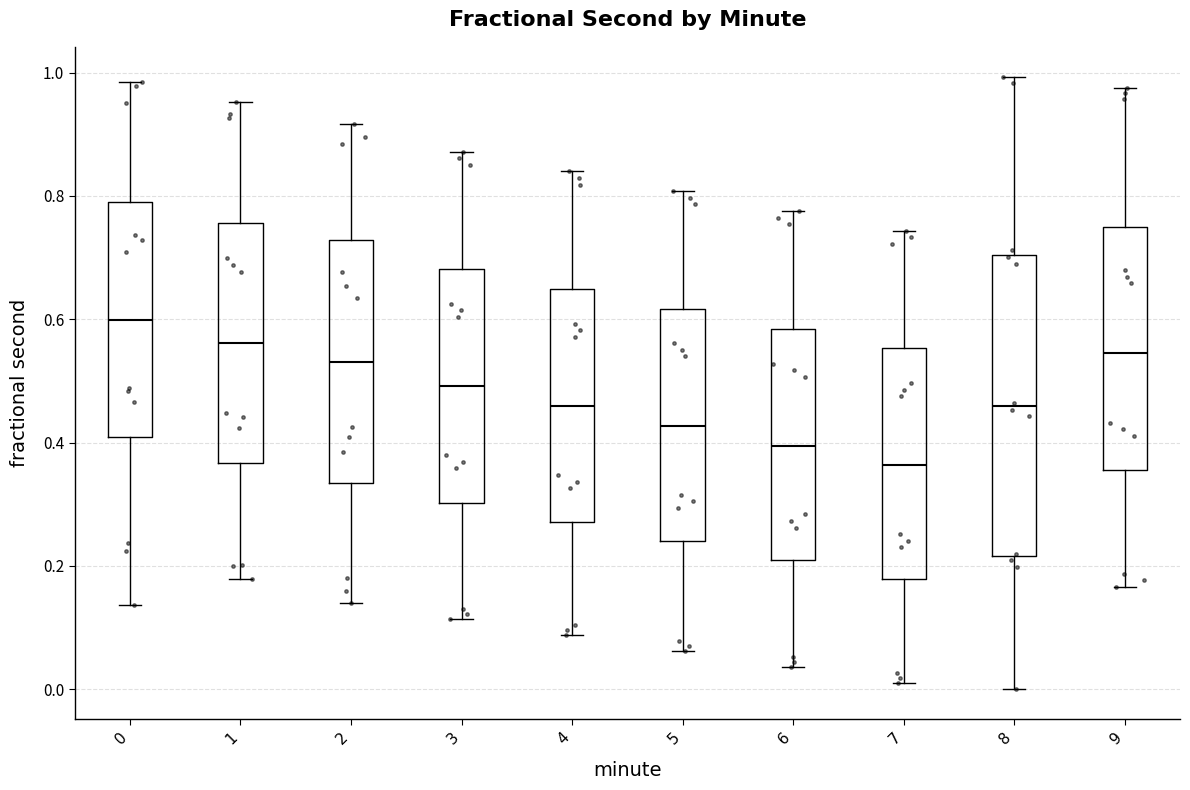

Reading left to right, read every box against the y-axis: the position of its median line, the range the box covers, and the ends of its whiskers. The values are not printed on the chart, so give them approximately, as read against the axis.

0: median 0.60, box 0.40 to 0.80, whiskers 0.14 to 0.98
1: median 0.56, box 0.36 to 0.76, whiskers 0.18 to 0.96
2: median 0.54, box 0.34 to 0.72, whiskers 0.14 to 0.92
3: median 0.50, box 0.30 to 0.68, whiskers 0.12 to 0.88
4: median 0.46, box 0.28 to 0.64, whiskers 0.08 to 0.84
5: median 0.42, box 0.24 to 0.62, whiskers 0.06 to 0.80
6: median 0.40, box 0.20 to 0.58, whiskers 0.04 to 0.78
7: median 0.36, box 0.18 to 0.56, whiskers 0.00 to 0.74
8: median 0.46, box 0.22 to 0.70, whiskers 0.00 to 1.00
9: median 0.54, box 0.36 to 0.74, whiskers 0.16 to 0.98